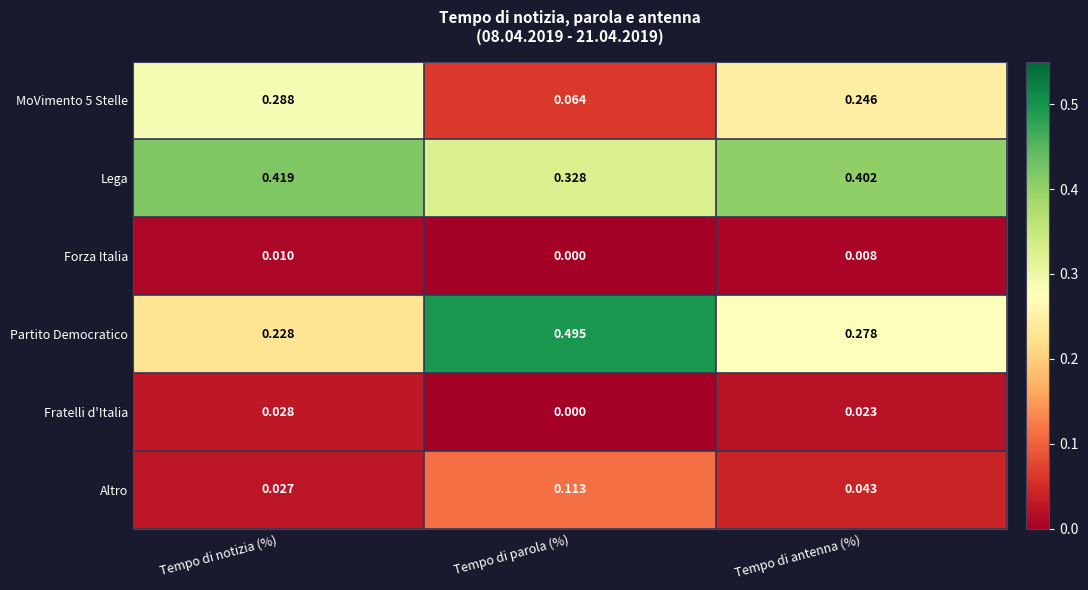

At which label does MoVimento 5 Stelle reach its peak?

Tempo di notizia (%)